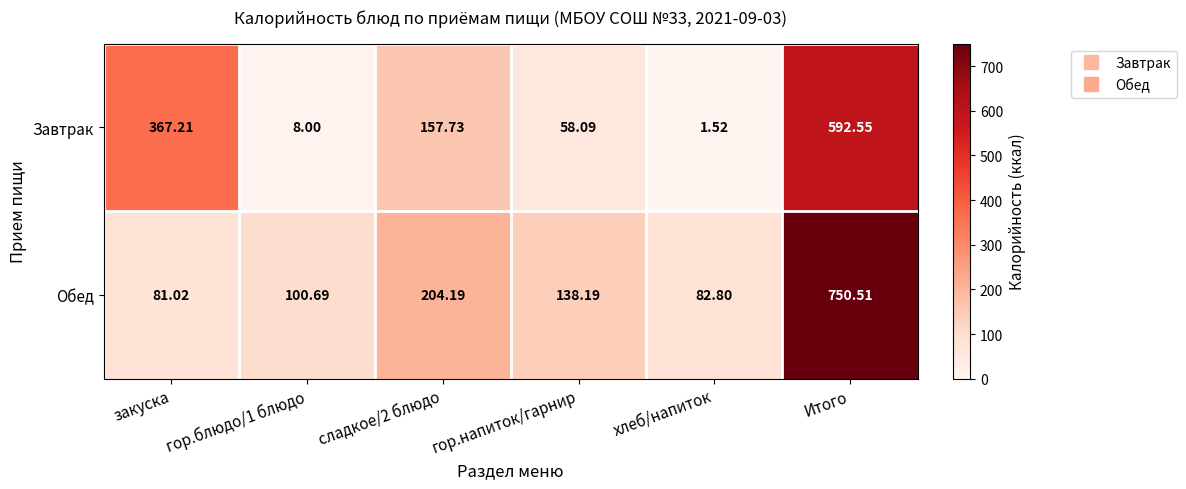

Which series has the widest spread of values?

Обед